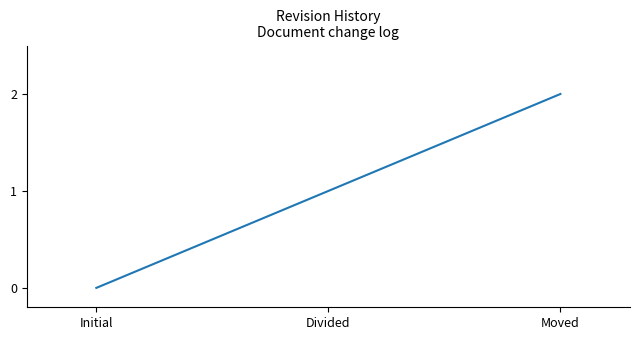

Which category has the highest value across all series?

Moved